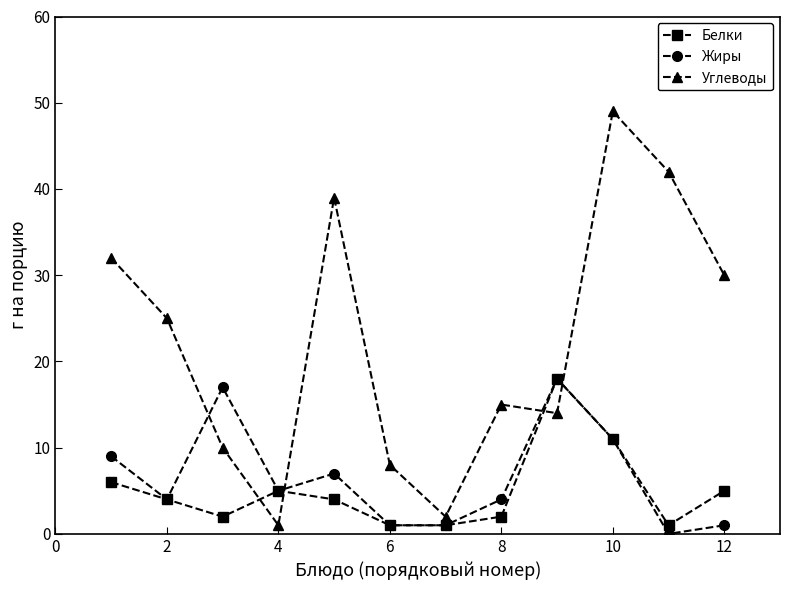

In Жиры, how many points are higher than both neighbors (excluding endpoints)?

3